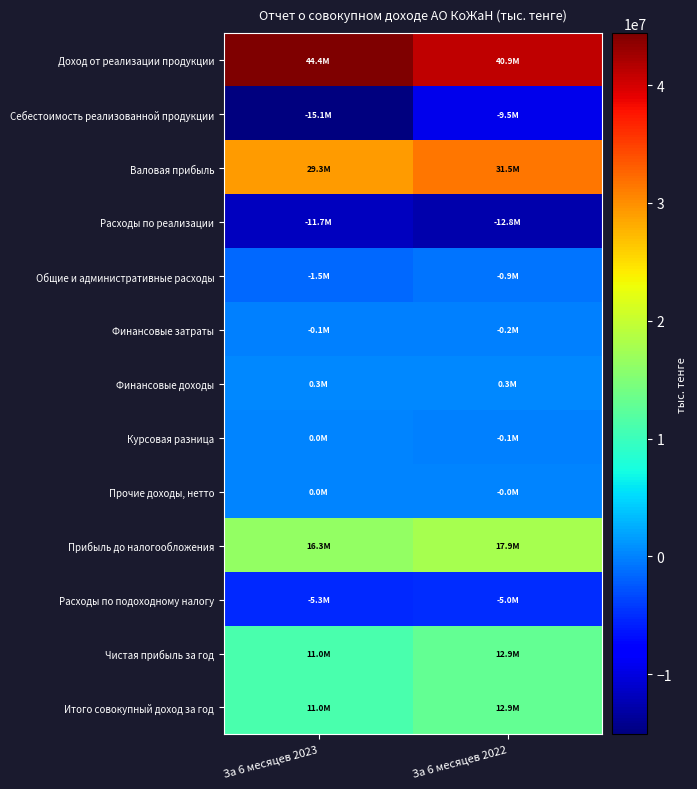

Reading right to left, what are all the values shown in this chart?

Доход от реализации продукции: За 6 месяцев 2022=40932083	За 6 месяцев 2023=44408854
Себестоимость реализованной продукции: За 6 месяцев 2022=-9450574	За 6 месяцев 2023=-15116118
Валовая прибыль: За 6 месяцев 2022=31481509	За 6 месяцев 2023=29292736
Расходы по реализации: За 6 месяцев 2022=-12768694	За 6 месяцев 2023=-11682047
Общие и административные расходы: За 6 месяцев 2022=-855179	За 6 месяцев 2023=-1524307
Финансовые затраты: За 6 месяцев 2022=-157077	За 6 месяцев 2023=-143729
Финансовые доходы: За 6 месяцев 2022=334928	За 6 месяцев 2023=336341
Курсовая разница: За 6 месяцев 2022=-140899	За 6 месяцев 2023=5374
Прочие доходы, нетто: За 6 месяцев 2022=-545	За 6 месяцев 2023=8745
Прибыль до налогообложения: За 6 месяцев 2022=17894043	За 6 месяцев 2023=16293113
Расходы по подоходному налогу: За 6 месяцев 2022=-4971247	За 6 месяцев 2023=-5314051
Чистая прибыль за год: За 6 месяцев 2022=12922796	За 6 месяцев 2023=10979062
Итого совокупный доход за год: За 6 месяцев 2022=12922796	За 6 месяцев 2023=10979062